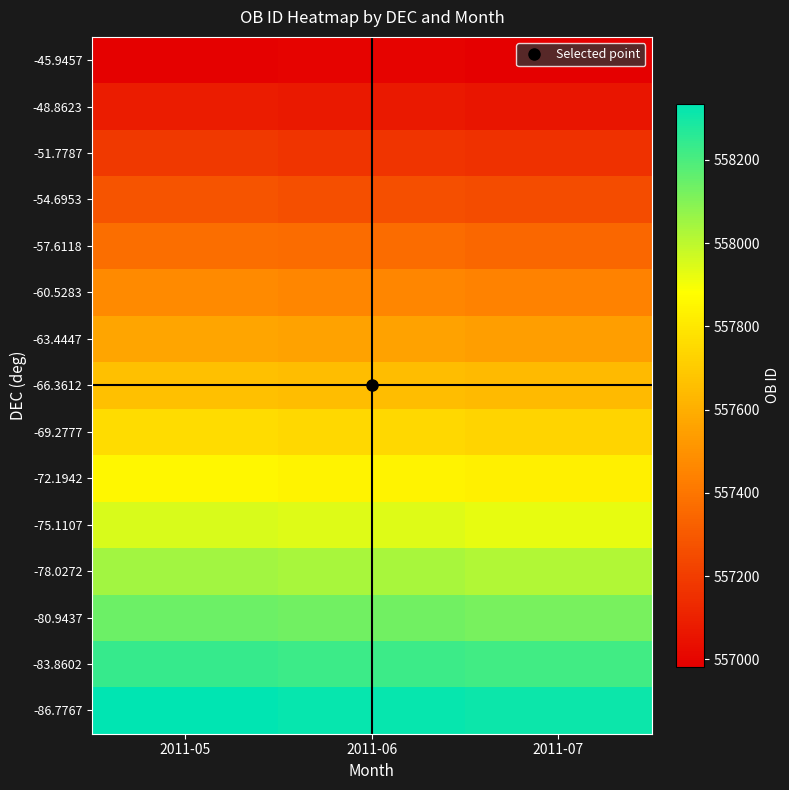

List the series in order of their peak value, highest first.

-86.7767, -83.8602, -80.9437, -78.0272, -75.1107, -72.1942, -69.2777, -66.3612, -63.4447, -60.5283, -57.6118, -54.6953, -51.7787, -48.8623, -45.9457